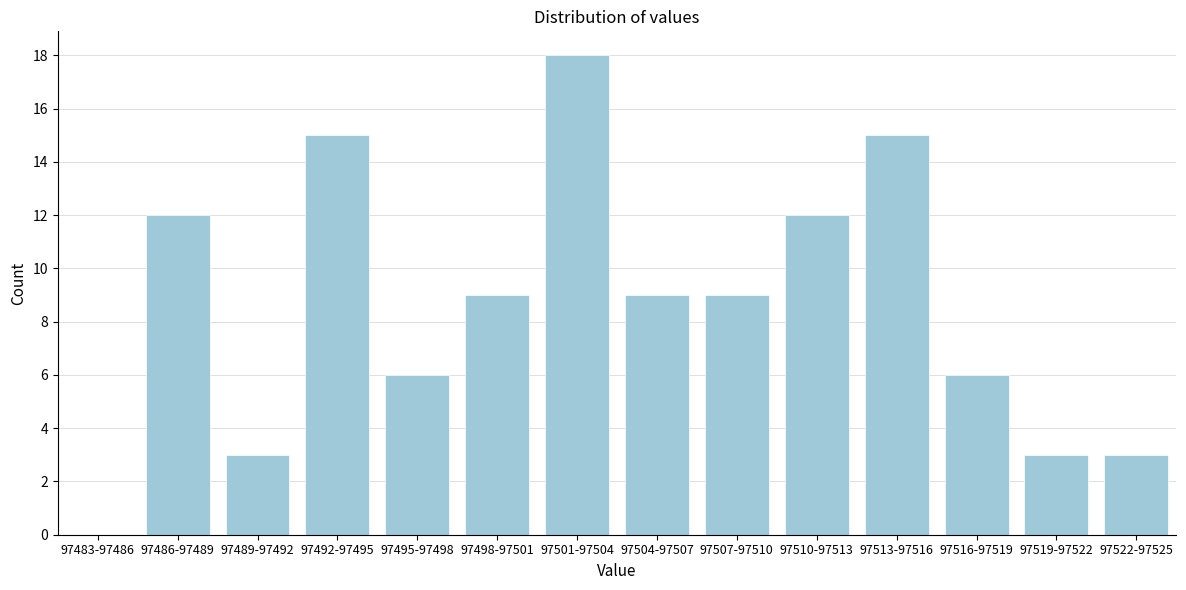

Reading right to left, extract all data points from this chart.

97522-97525=3	97519-97522=3	97516-97519=6	97513-97516=15	97510-97513=12	97507-97510=9	97504-97507=9	97501-97504=18	97498-97501=9	97495-97498=6	97492-97495=15	97489-97492=3	97486-97489=12	97483-97486=0